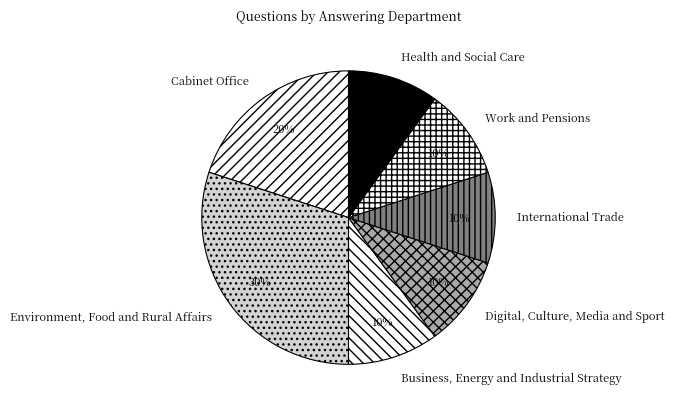

Is it true that Digital, Culture, Media and Sport is 19% of the pie?

False